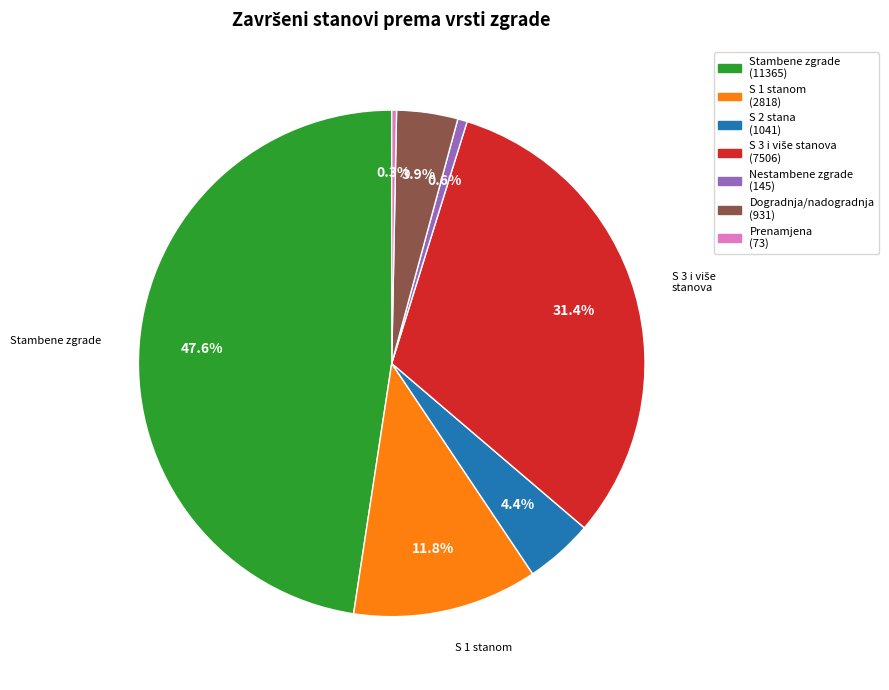

Is there a majority slice in this chart?

No